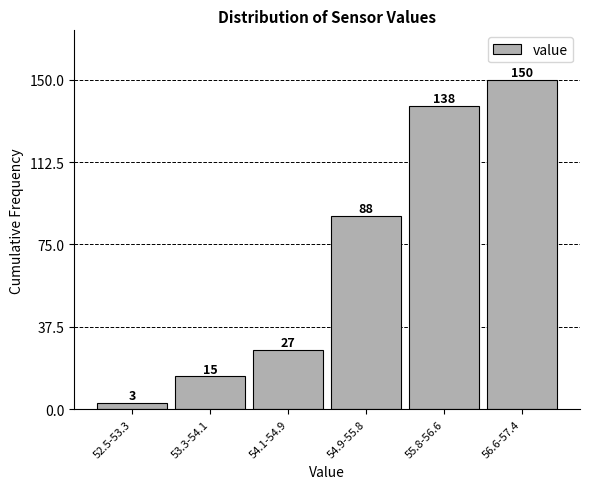

Reading left to right, what are all the values shown in this chart?

3	15	27	88	138	150